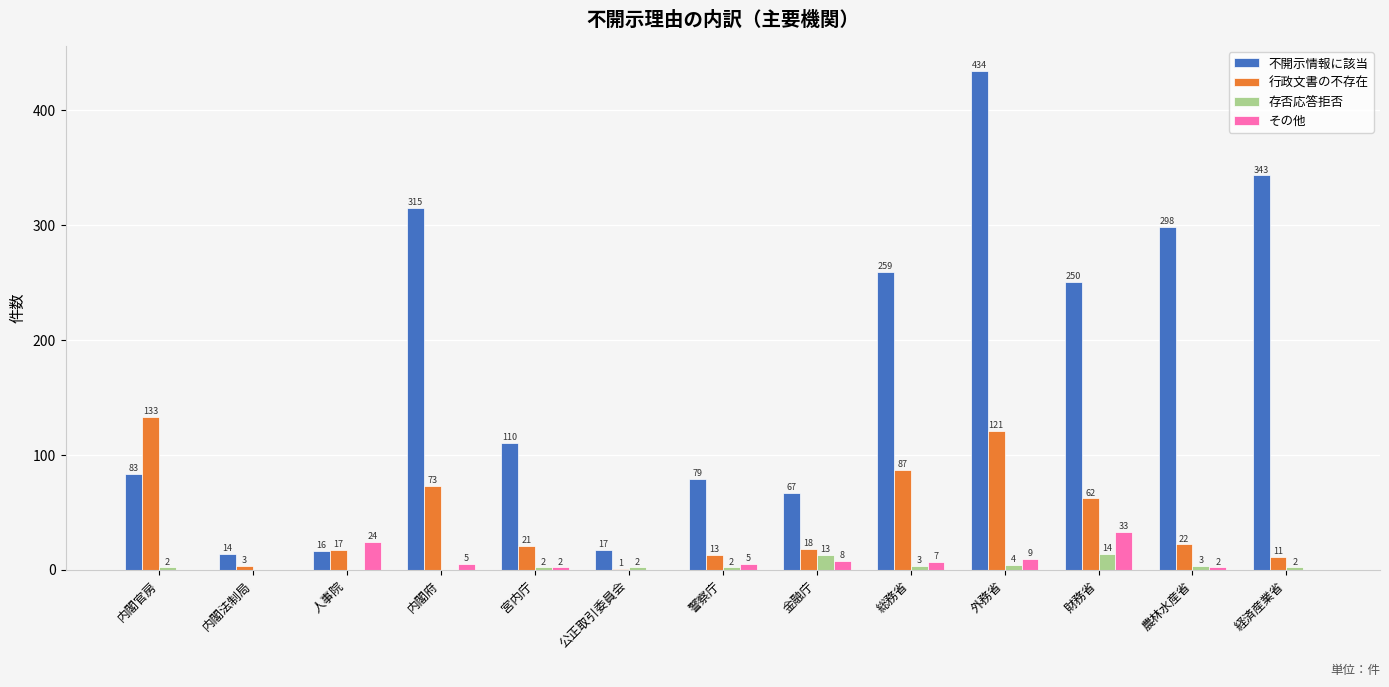

The value of 不開示情報に該当 at 外務省 is 434. True or false?

True